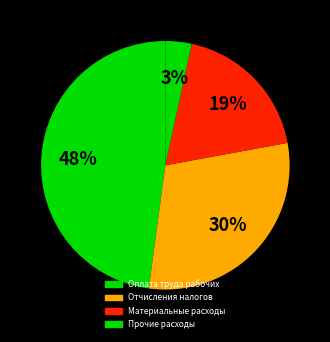

How much of the chart is everything except Оплата труда рабочих?

52.1%